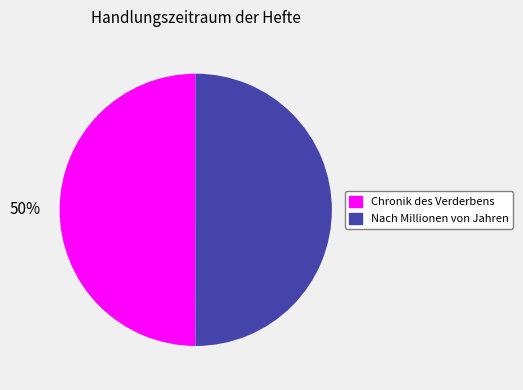

To the nearest percent, what portion does Chronik des Verderbens represent?

50%